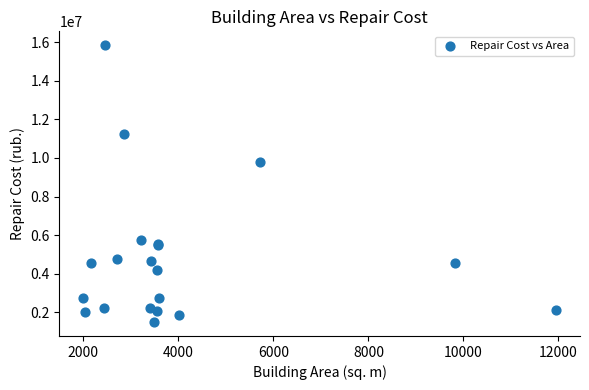

What Y value in the scatter plot is closest to 8667462?

9791201.7